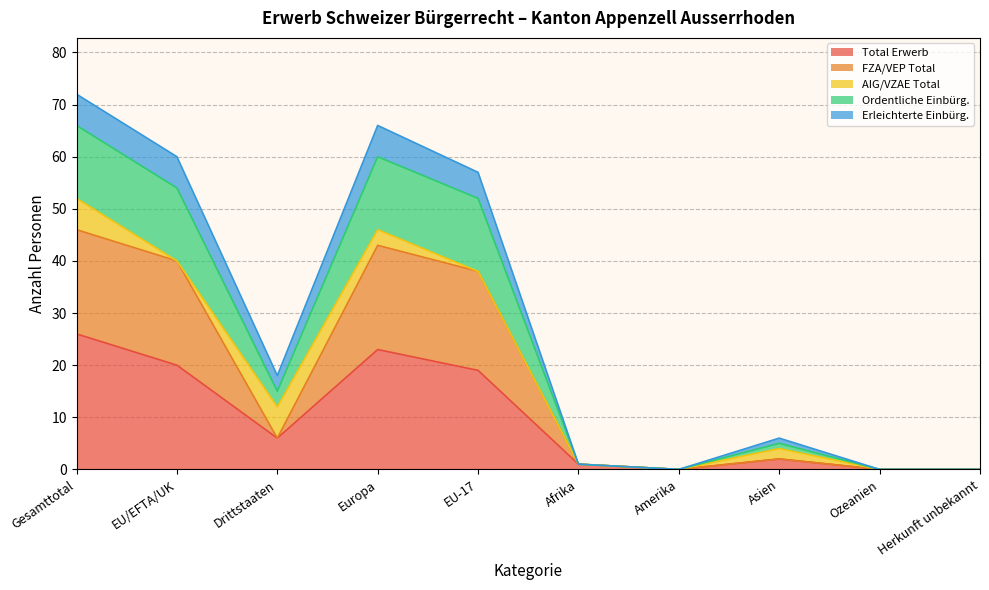

Which category has the highest value in the Total Erwerb series?

Gesamttotal